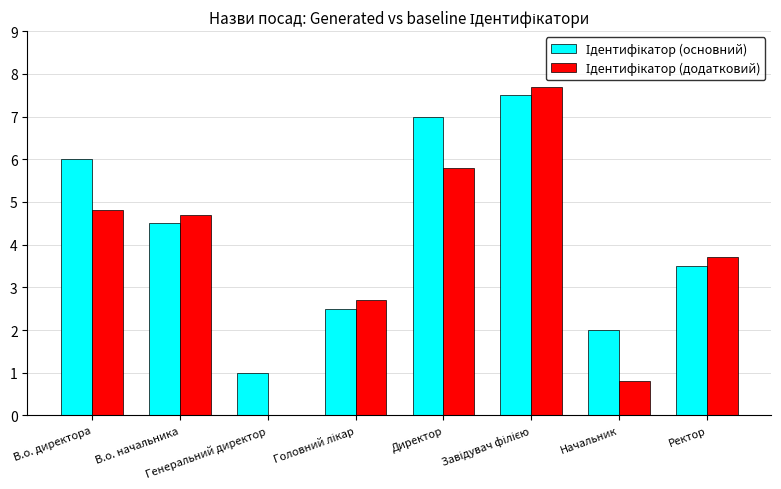

What is the sum of all Ідентифікатор (основний) values?

34.0